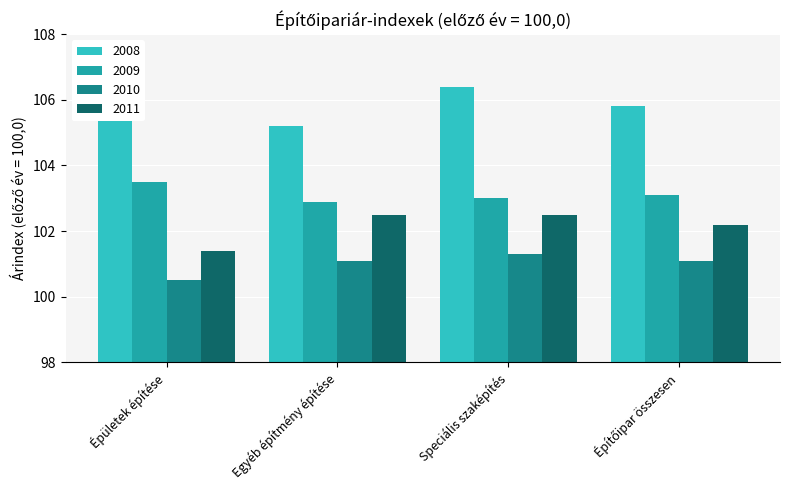

True or false: 2010 has a value of 101.1 at Egyéb építmény építése.

True